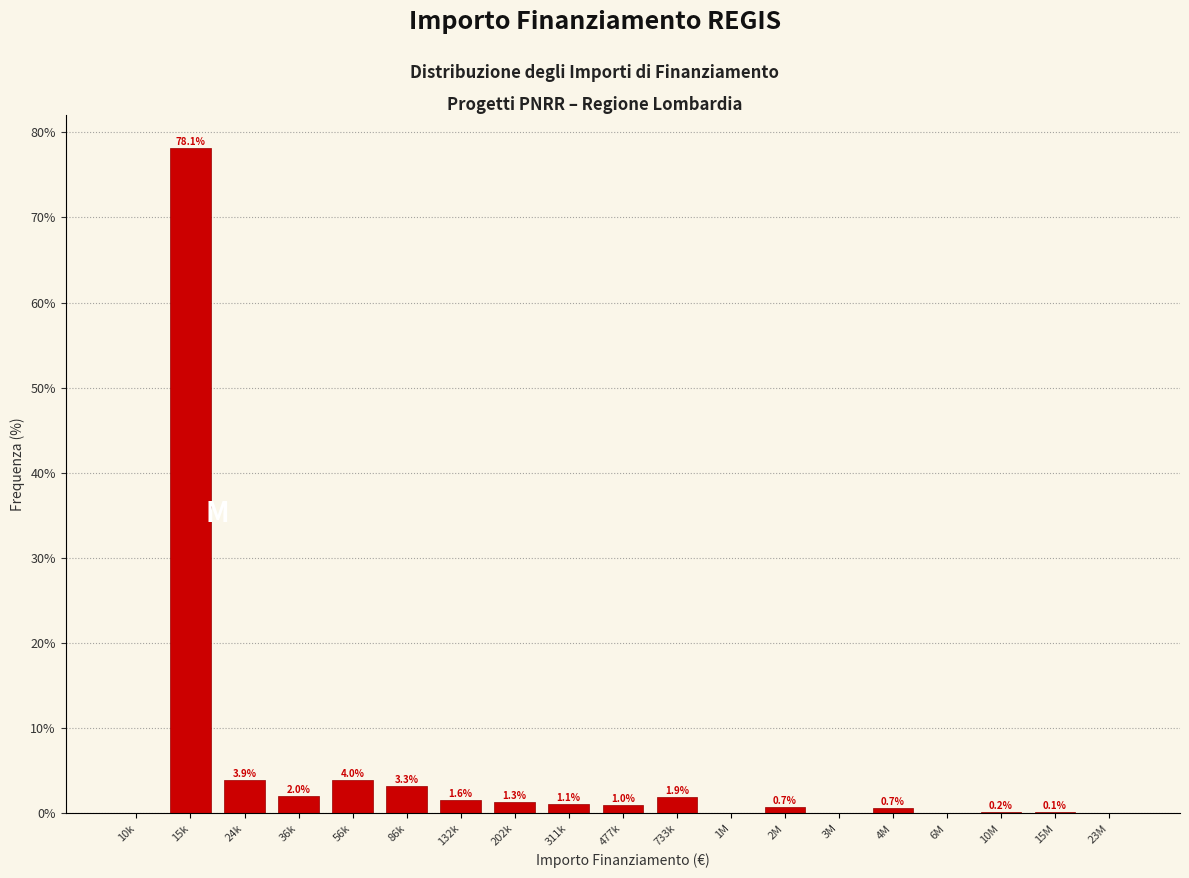

Reading right to left, extract all data points from this chart.

23M=0.0	15M=0.1	10M=0.2	6M=0.0	4M=0.7	3M=0.0	2M=0.7	1M=0.0	733k=1.9	477k=1.0	311k=1.1	202k=1.3	132k=1.6	86k=3.3	56k=4.0	36k=2.0	24k=3.9	15k=78.1	10k=0.0